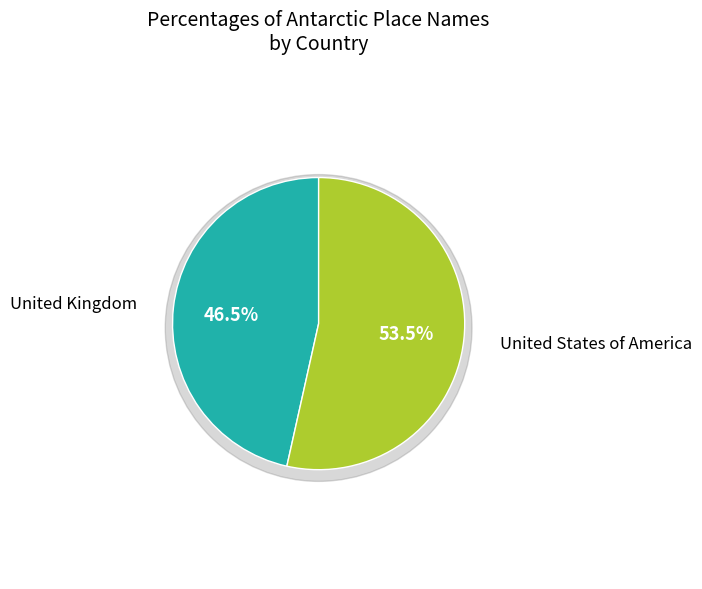

True or false: United States of America accounts for 61% of the total.

False